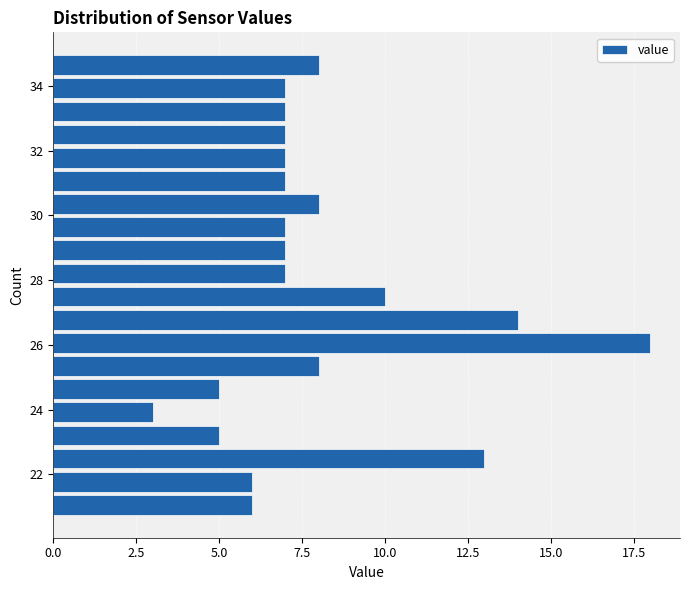

Around what value on the y-axis is the longest bar? Give the approximate position of its centre, as read against the axis.

26.0